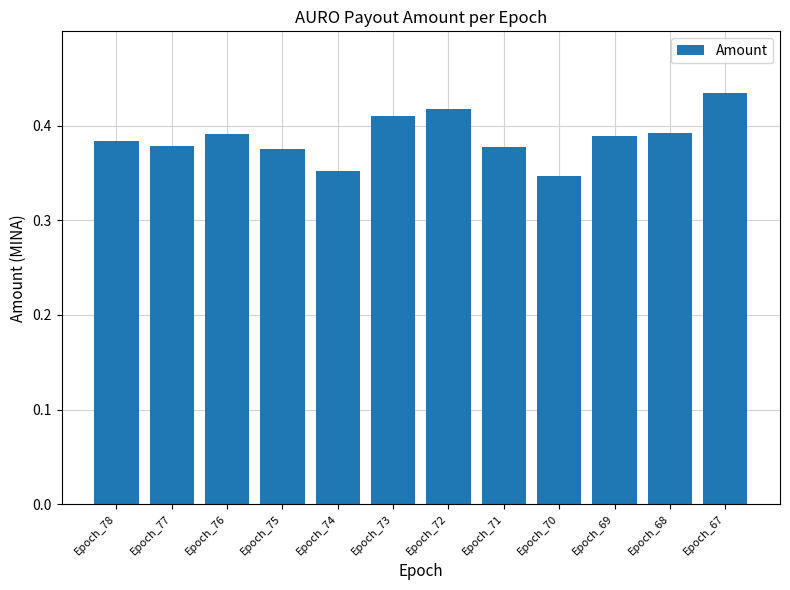

Is it true that the value at Epoch_77 is 0.6?

False